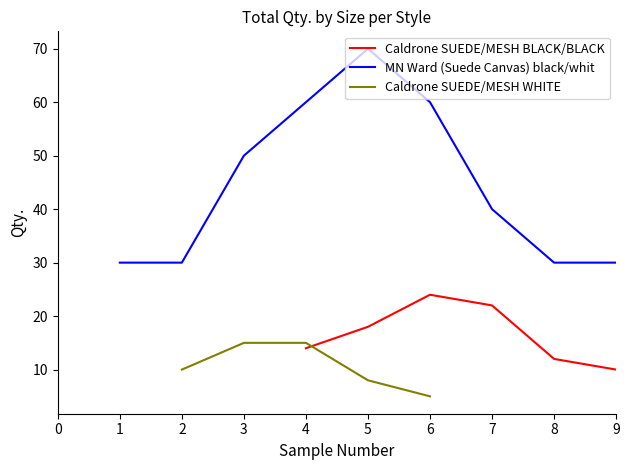

True or false: Caldrone SUEDE/MESH WHITE has more than 0 points higher than both neighbors.

False